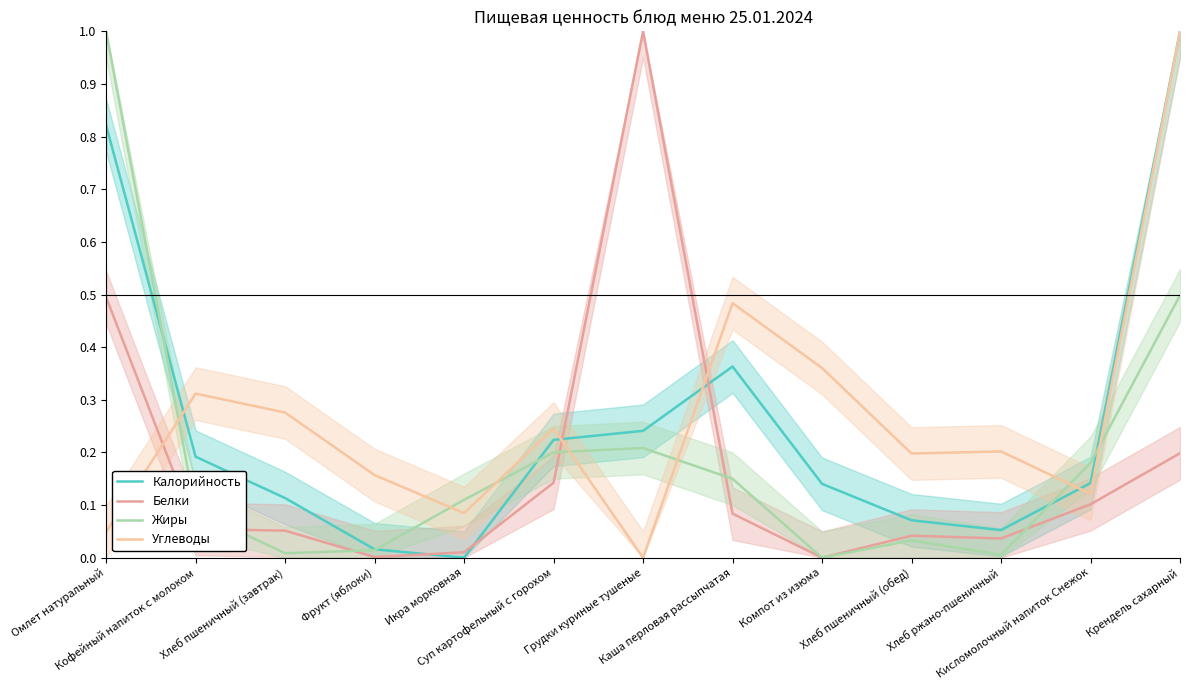

Between which two adjacent categories do Жиры and Калорийность first intersect?

Омлет натуральный and Кофейный напиток с молоком